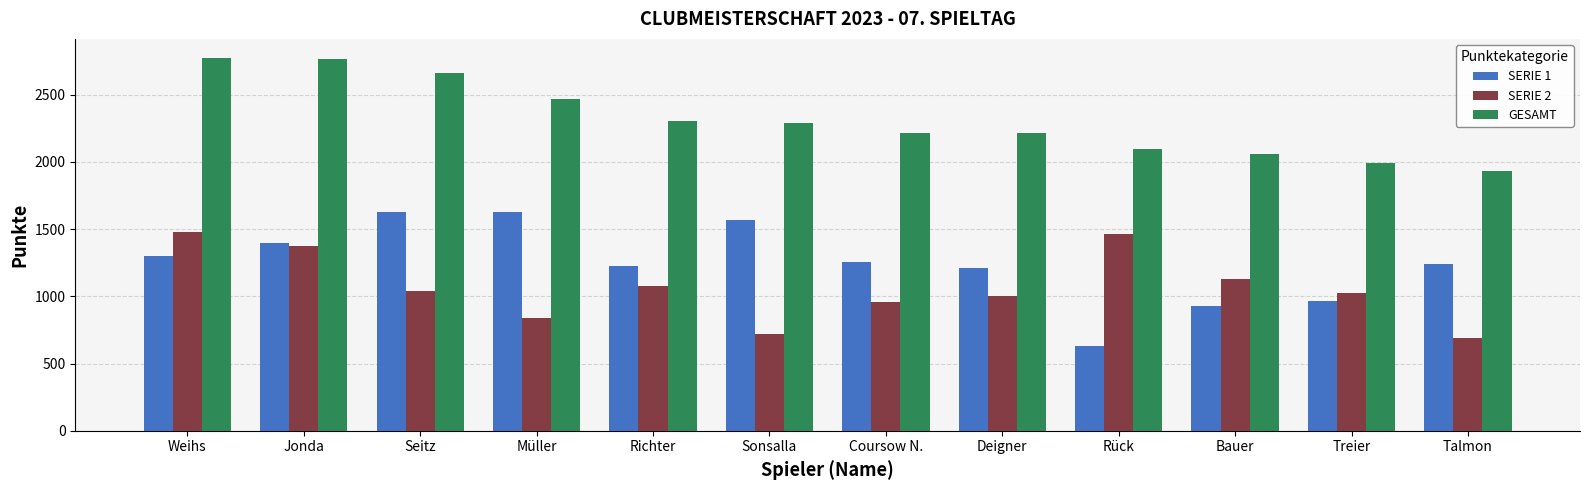

At Talmon, list the series in order from largest to smallest.

GESAMT, SERIE 1, SERIE 2